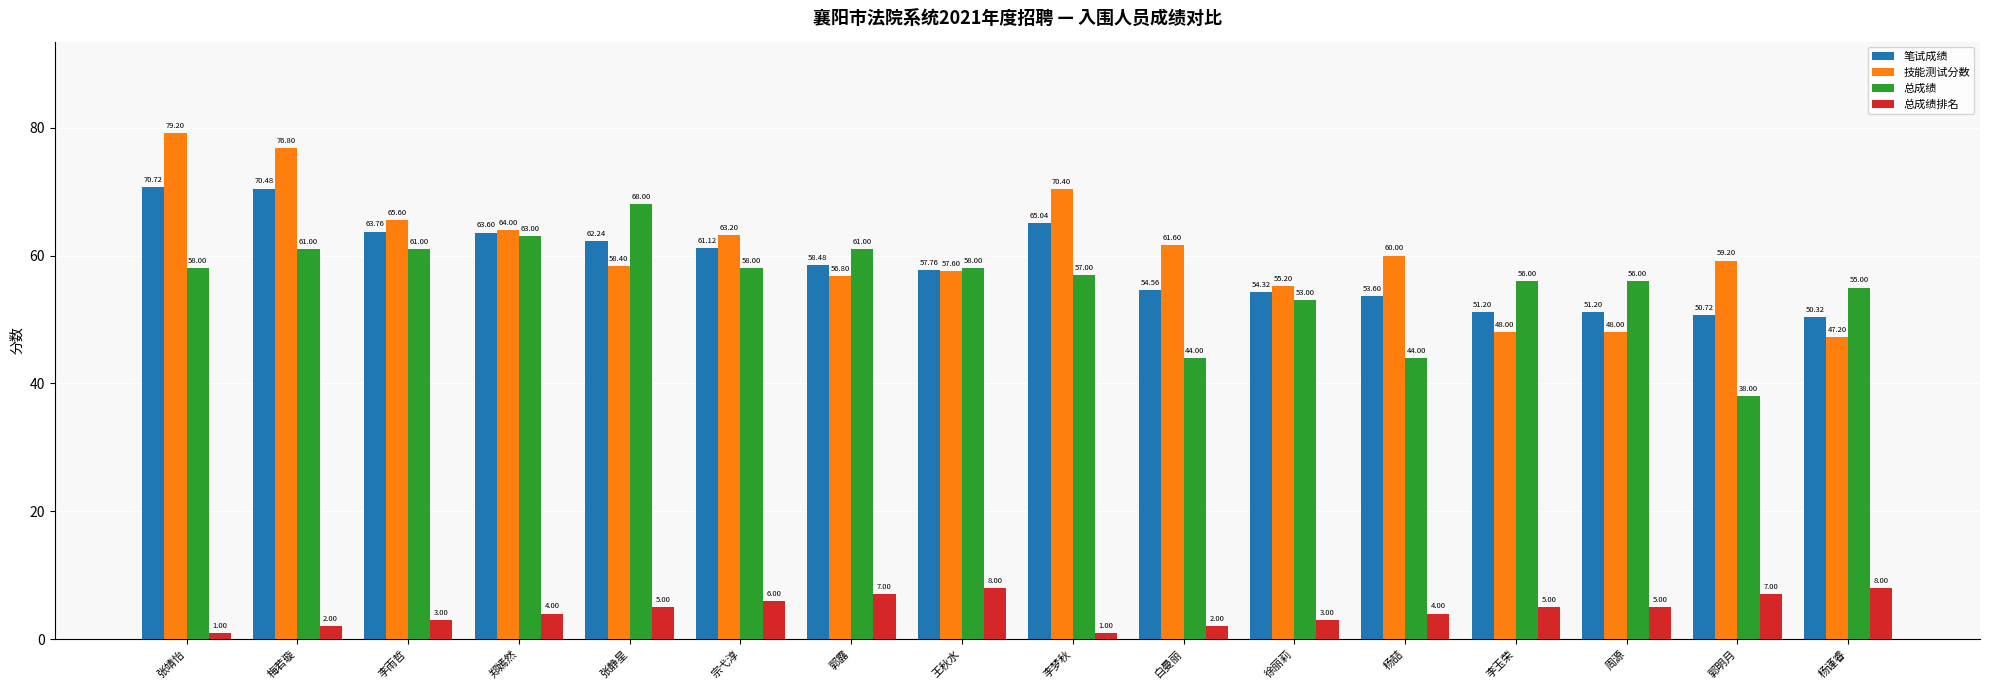

What is the spread (max minus min) of values at 杨喆?

56.0